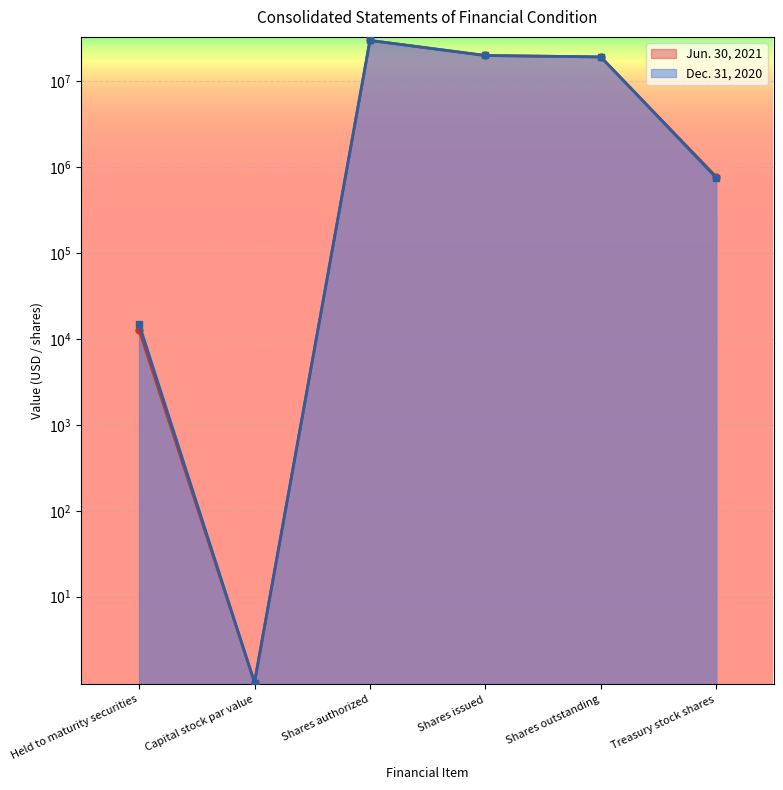

What is the greatest value displayed?

30000000